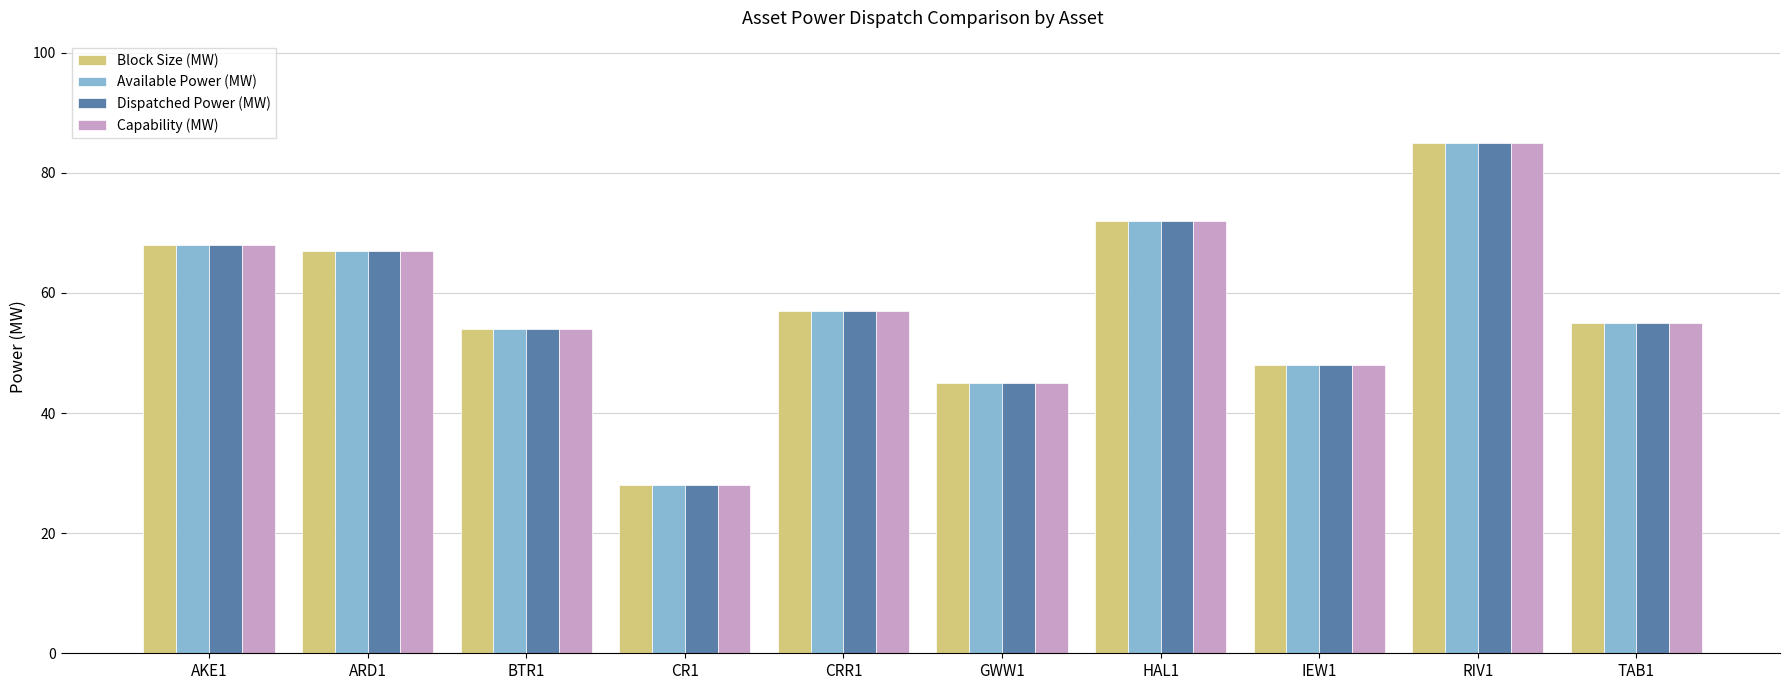

What is the average value of the Dispatched Power (MW) series?

58